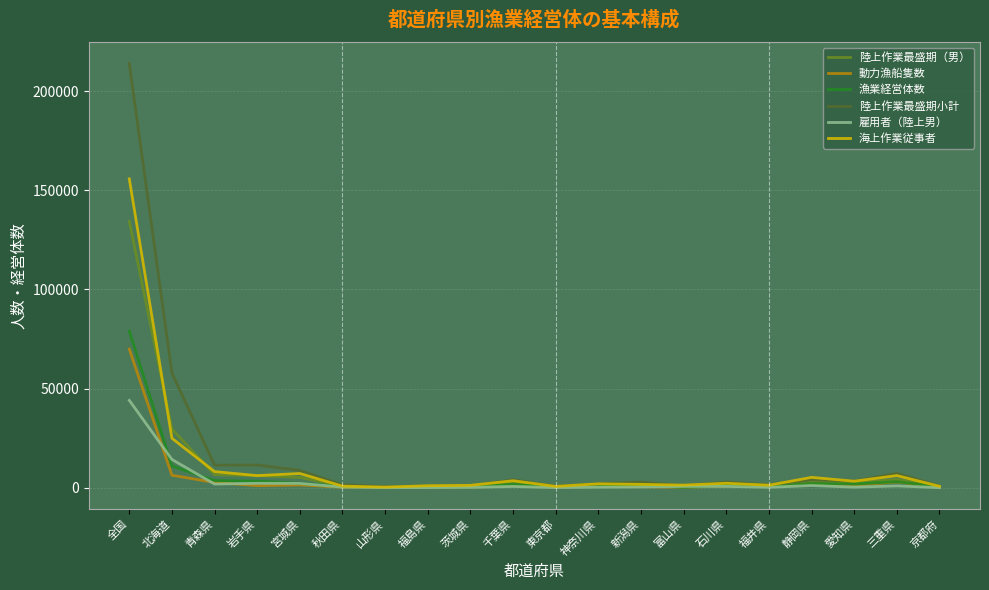

Count the number of categories in the chart.

20